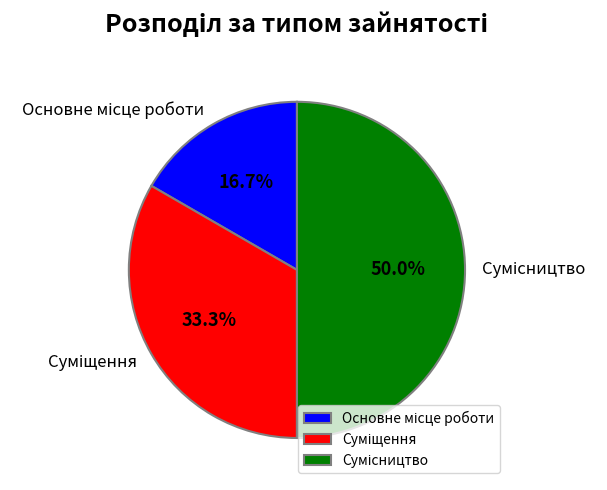

Which slice is the smallest?

Основне місце роботи